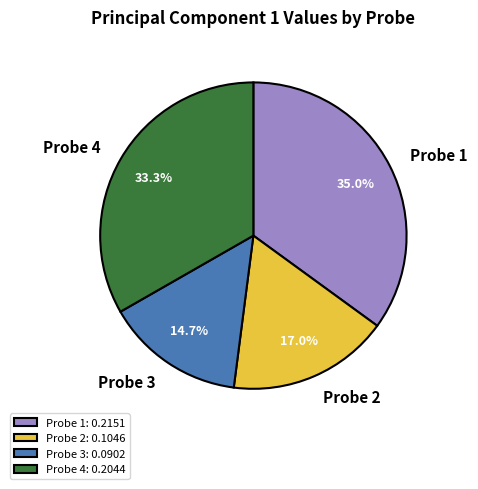

Which category has the biggest portion of the pie?

Probe 1